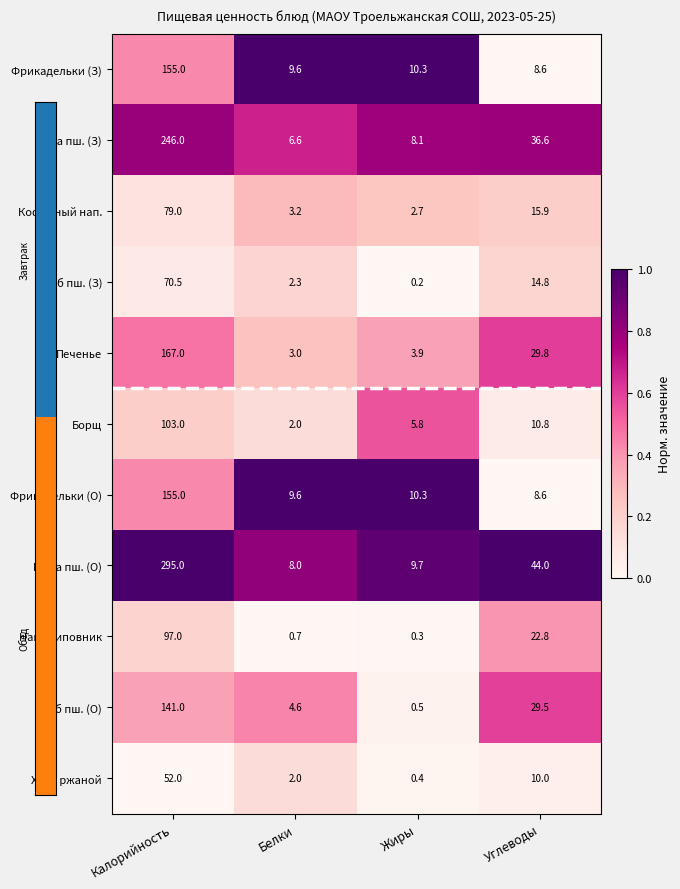

What is the sum of the Фрикадельки (З) values at Жиры and Калорийность?

165.3